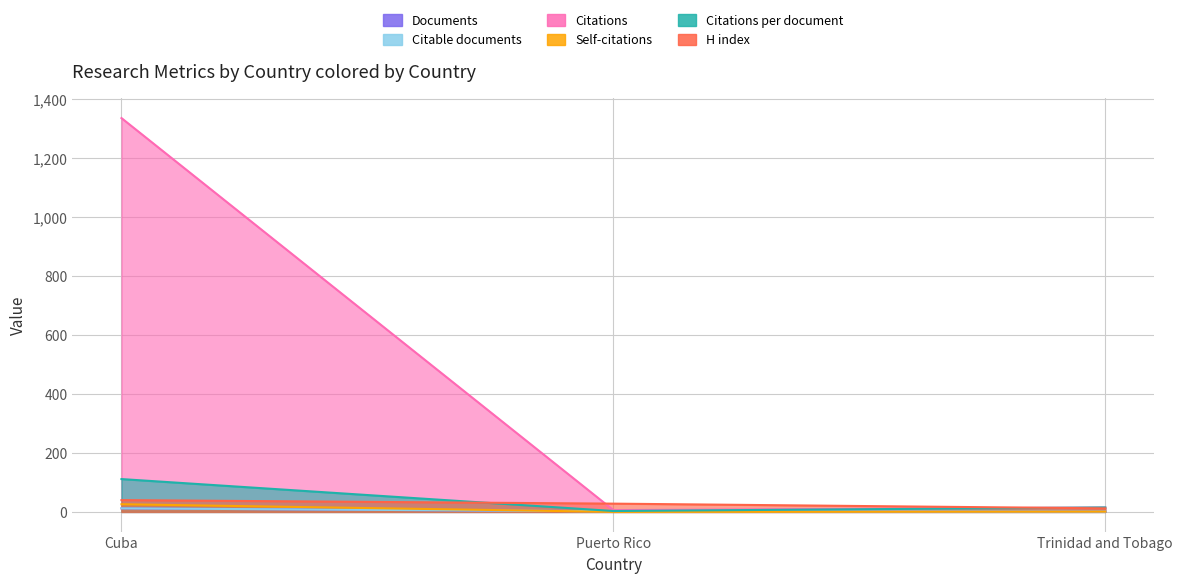

How many data points does each series have?

3